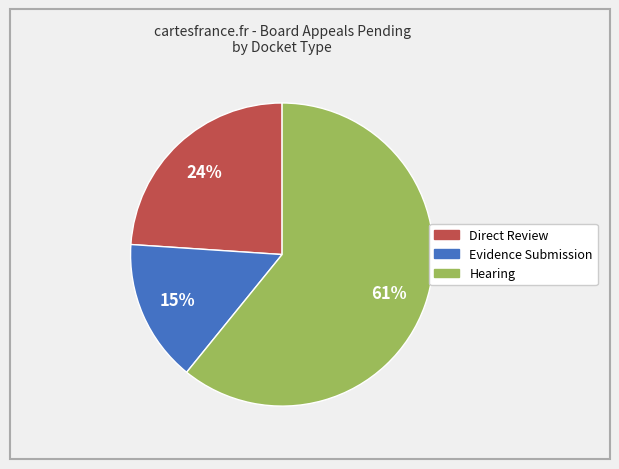

What is the smallest slice in the pie chart?

Evidence Submission